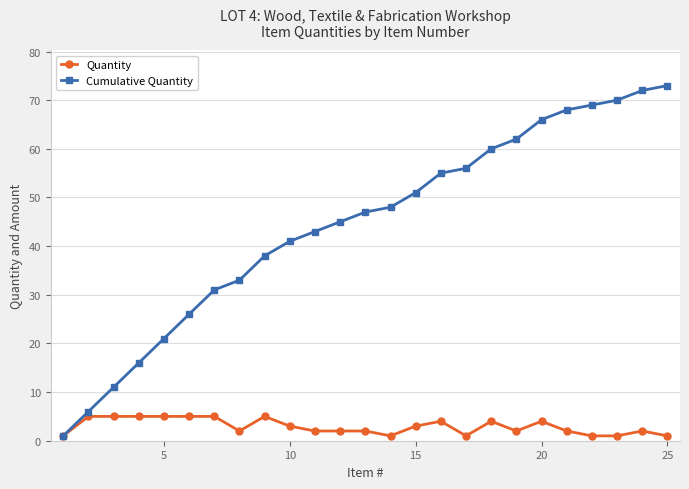

Rank the series by their average value, from lowest to highest.

Quantity, Cumulative Quantity